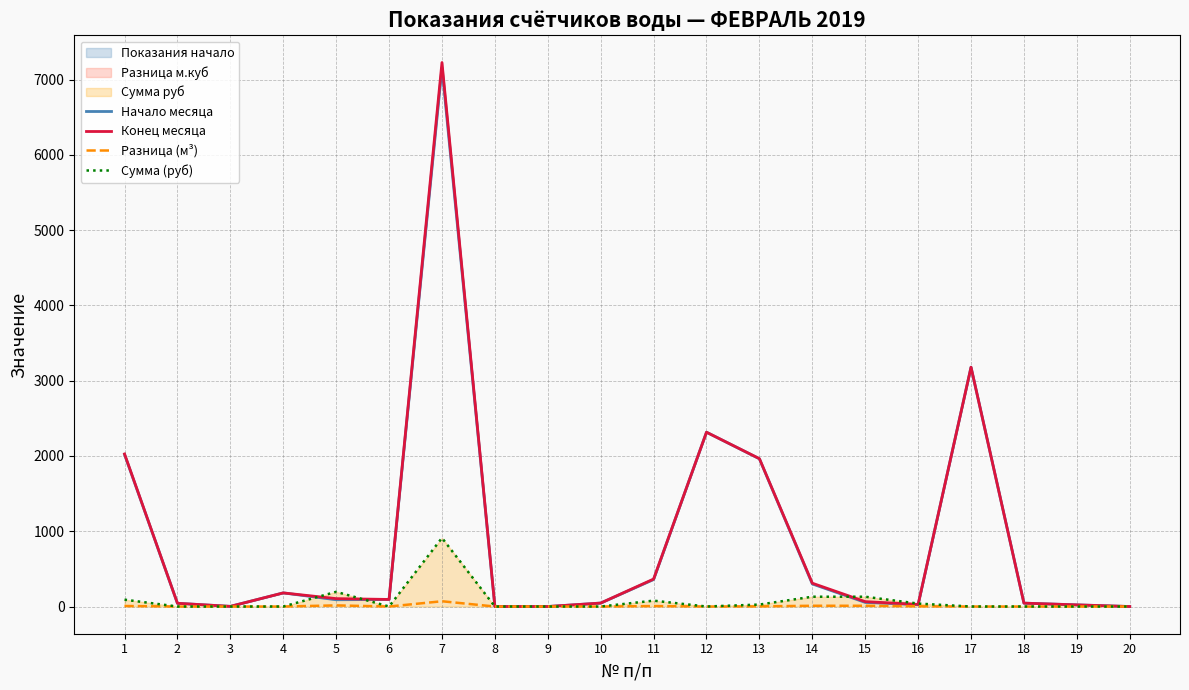

Reading left to right, what are all the values shown in this chart?

Начало месяца: 2020.0	43.0	2.0	181.0	90.0	94.0	7158.0	0.0	0.0	46.0	359.0	2316.0	1963.0	300.0	55.0	25.0	3180.0	45.0	22.0	0.0
Конец месяца: 2027.0	43.0	2.0	181.0	105.0	94.0	7228.0	0.0	0.0	46.0	365.0	2316.0	1965.0	310.0	65.0	28.0	3180.0	45.0	22.0	0.0
Разница (м³): 7.0	0.0	0.0	0.0	15.0	0.0	70.0	0.0	0.0	0.0	6.0	0.0	2.0	10.0	10.0	3.0	0.0	0.0	0.0	0.0
Сумма (руб): 91.1	0.0	0.0	0.0	195.3	0.0	911.4	0.0	0.0	0.0	78.1	0.0	26.0	130.2	130.2	39.1	0.0	0.0	0.0	0.0